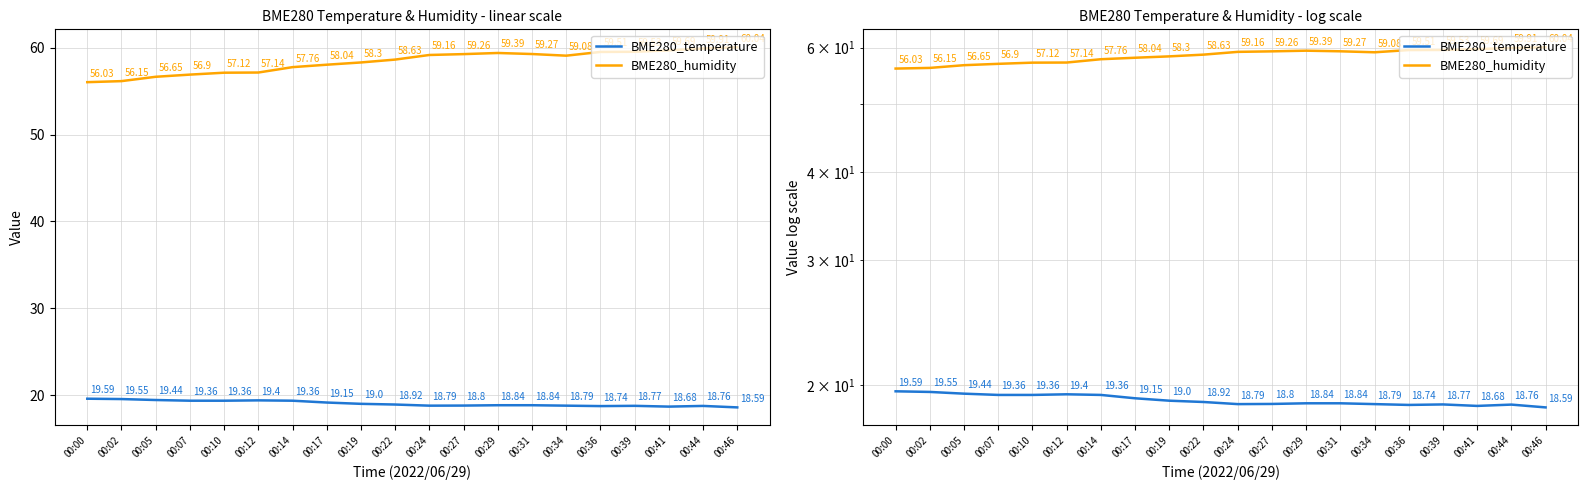

At which label does BME280_humidity reach its peak?

00:46